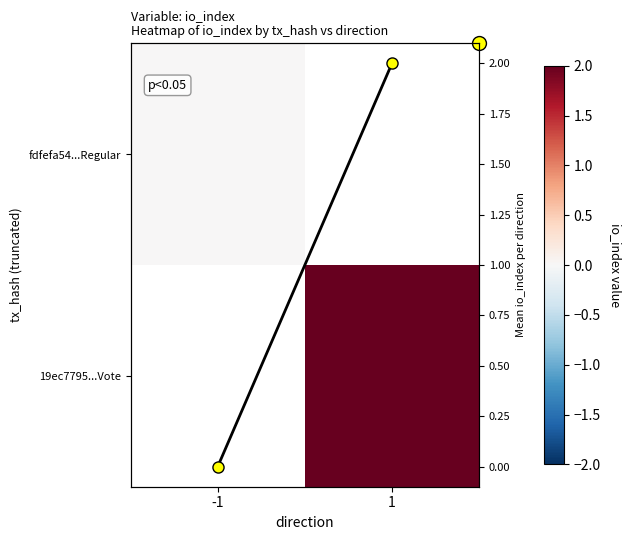

At how many categories does at least one series exceed 1?

1